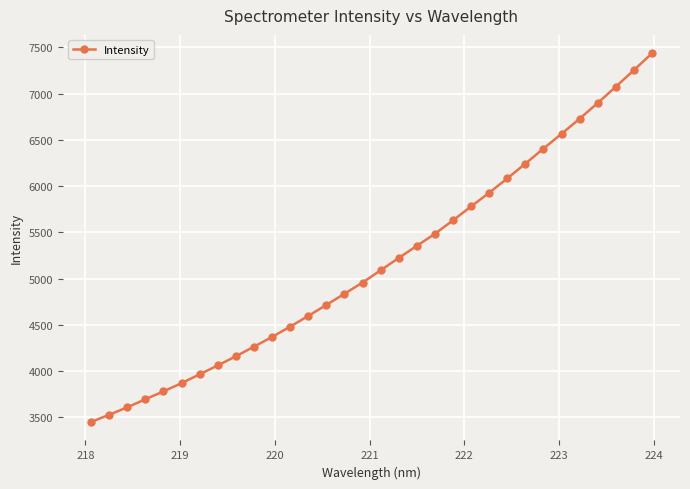

What is the greatest value displayed?

7436.5